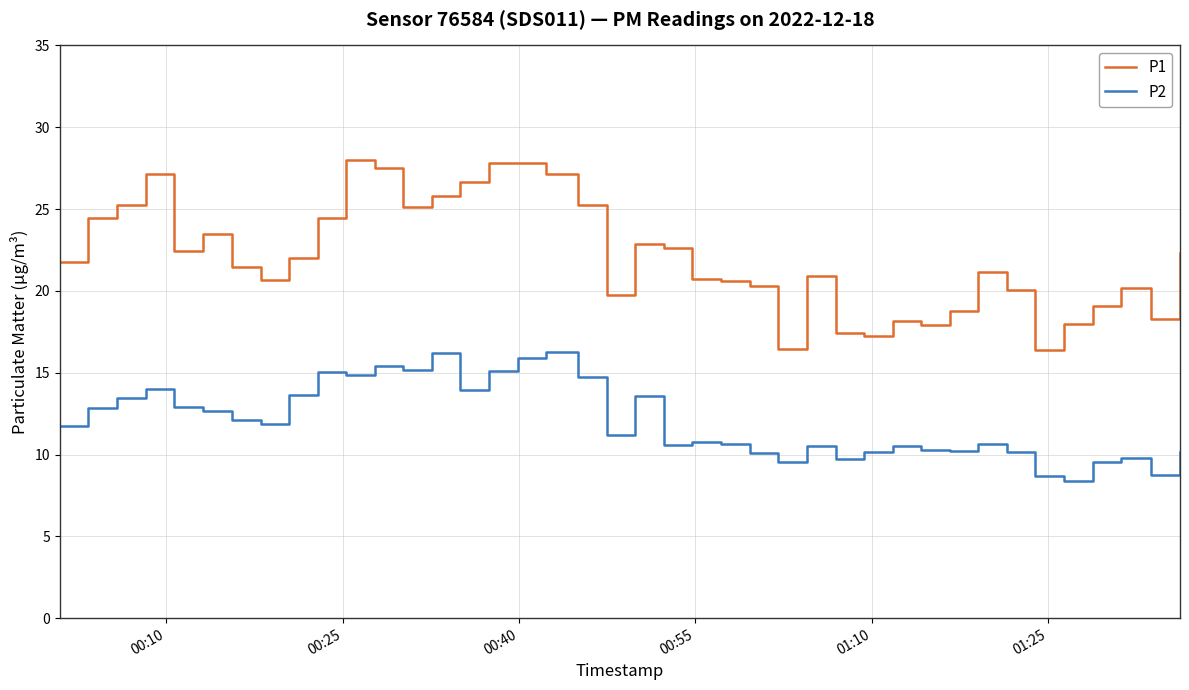

Does the chart display data point markers on the line(s)?

No